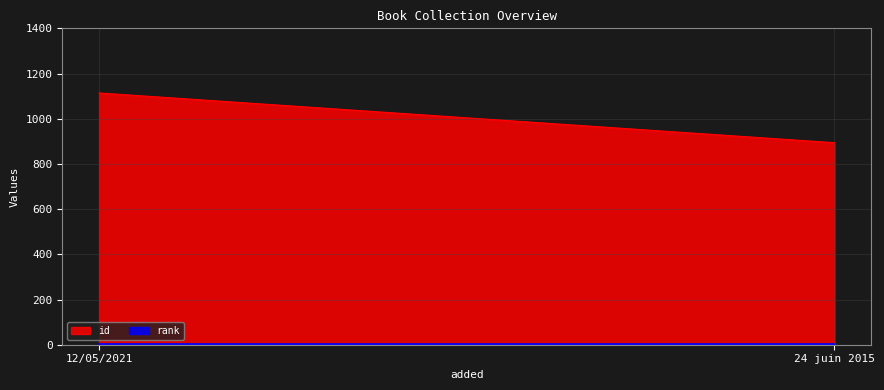

List the labels in order of id value, largest first.

12/05/2021, 24 juin 2015